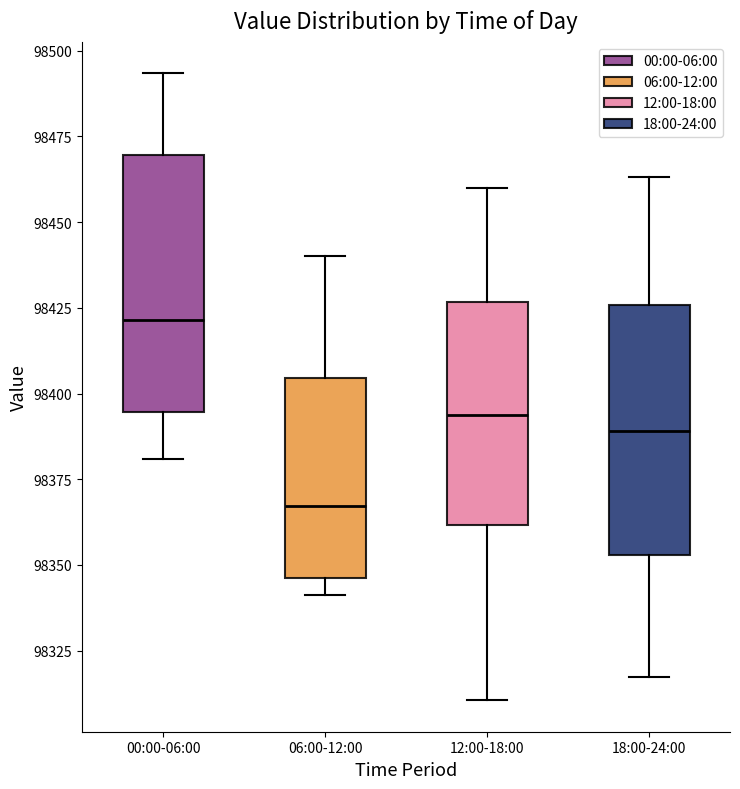

Reading left to right, read every box against the y-axis: the position of its median line, the range the box covers, and the ends of its whiskers. The values are not printed on the chart, so give them approximately, as read against the axis.

00:00-06:00: median 98420, box 98395 to 98470, whiskers 98380 to 98495
06:00-12:00: median 98365, box 98345 to 98405, whiskers 98340 to 98440
12:00-18:00: median 98395, box 98360 to 98425, whiskers 98310 to 98460
18:00-24:00: median 98390, box 98355 to 98425, whiskers 98315 to 98465